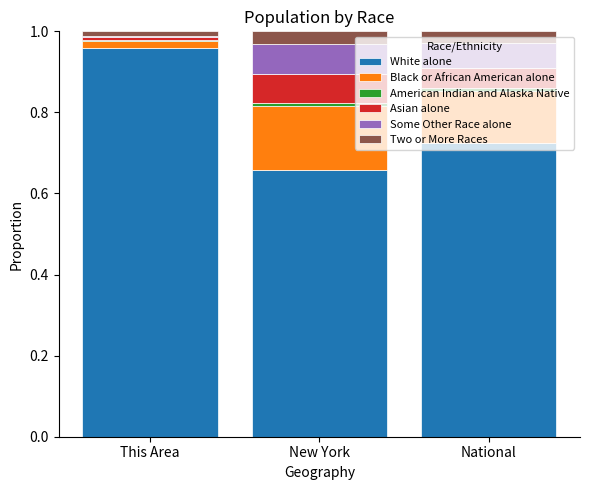

How many categories are shown in the chart?

3